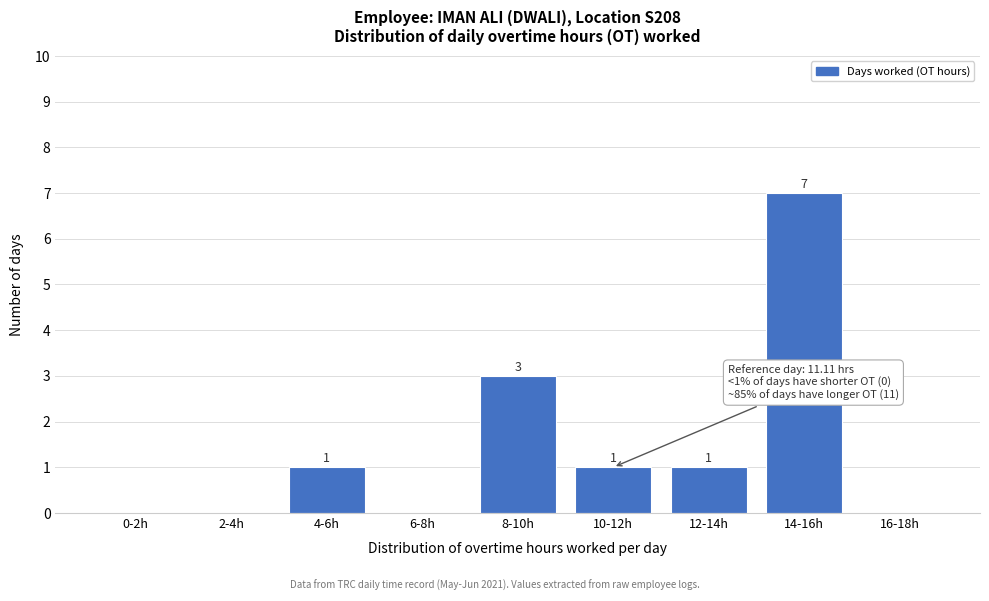

Reading left to right, what are all the values shown in this chart?

0-2h=0	2-4h=0	4-6h=1	6-8h=0	8-10h=3	10-12h=1	12-14h=1	14-16h=7	16-18h=0